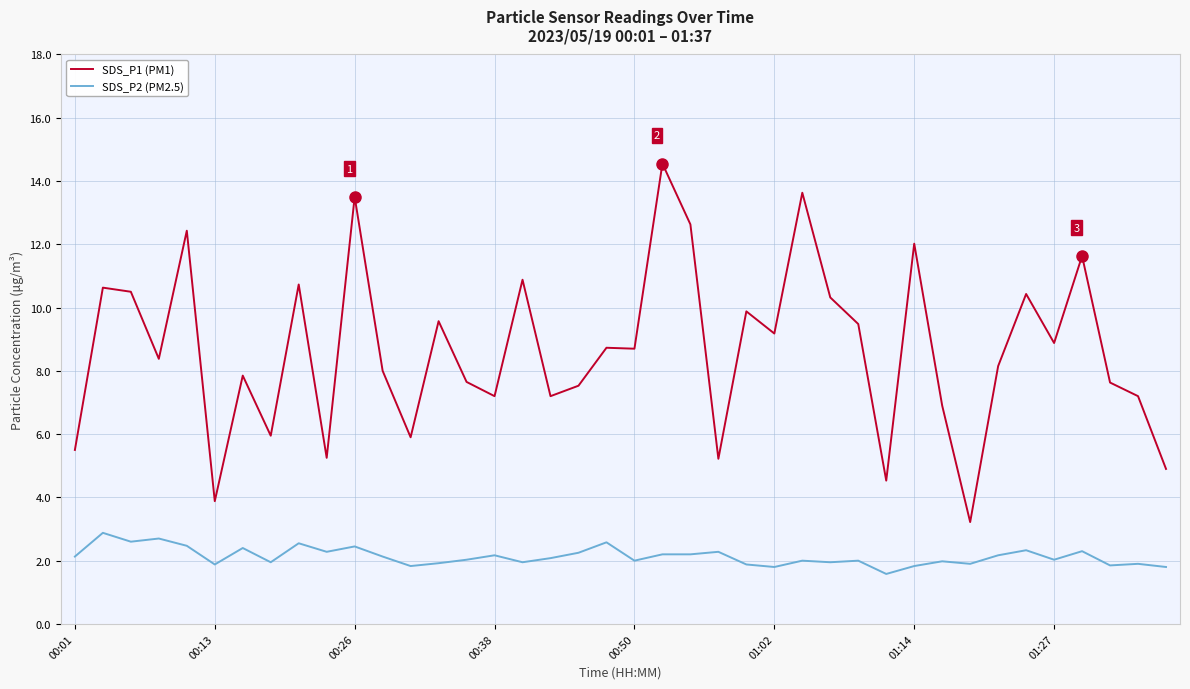

List the series in order of their overall mean, highest first.

SDS_P1 (PM1), SDS_P2 (PM2.5)